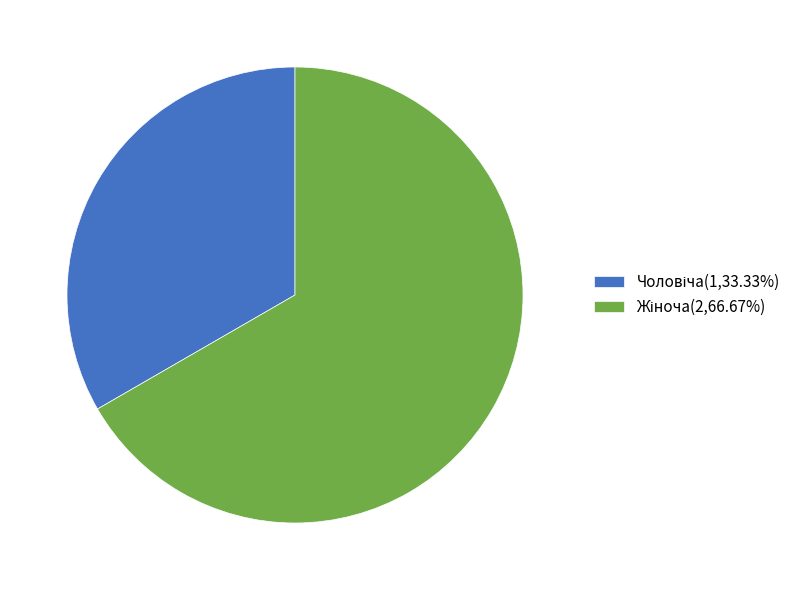

How many slices are in this pie chart?

2